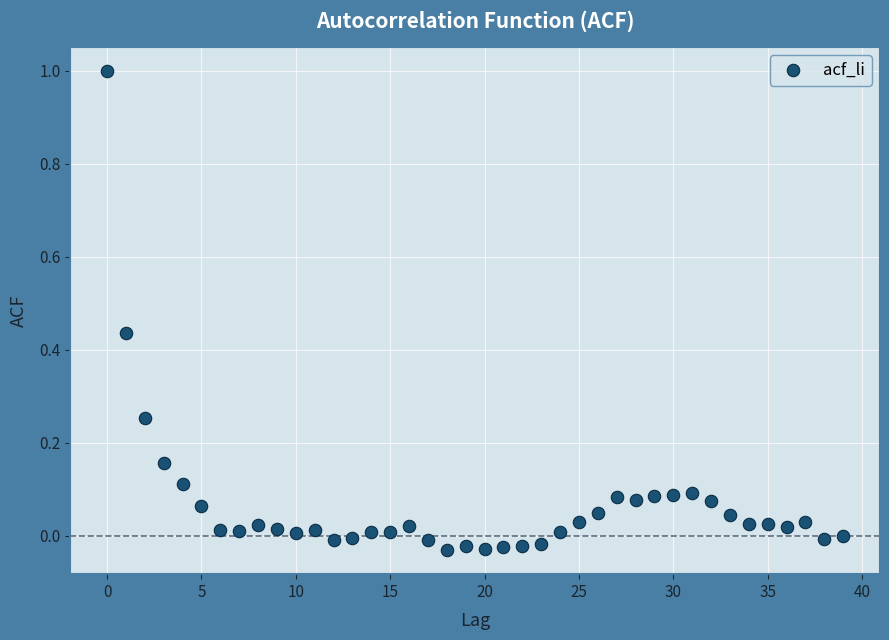

What is the range of Y values (max minus min)?

1.0